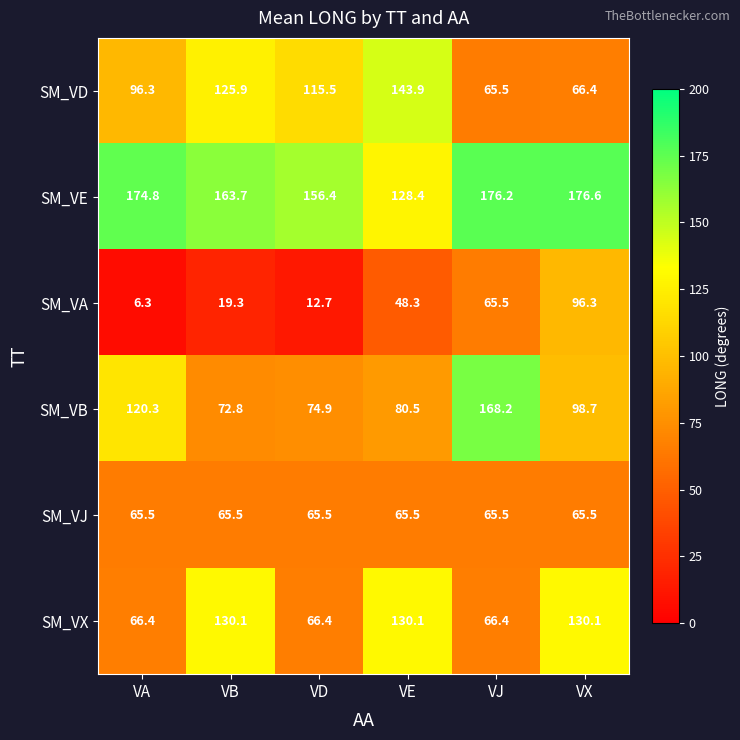

At VD, list the series in order from smallest to largest.

SM_VA, SM_VJ, SM_VX, SM_VB, SM_VD, SM_VE